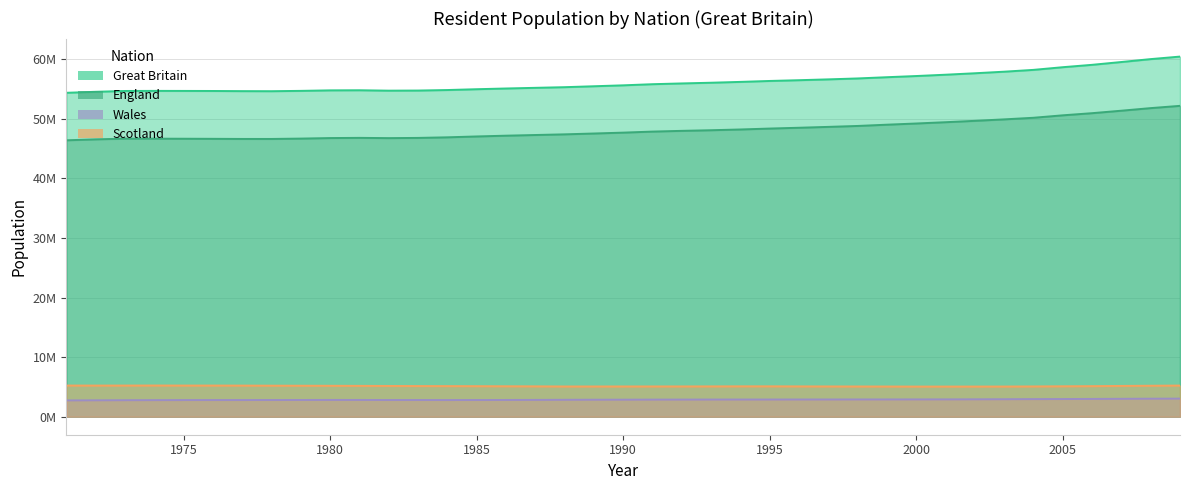

Does the chart have visible grid lines?

Yes